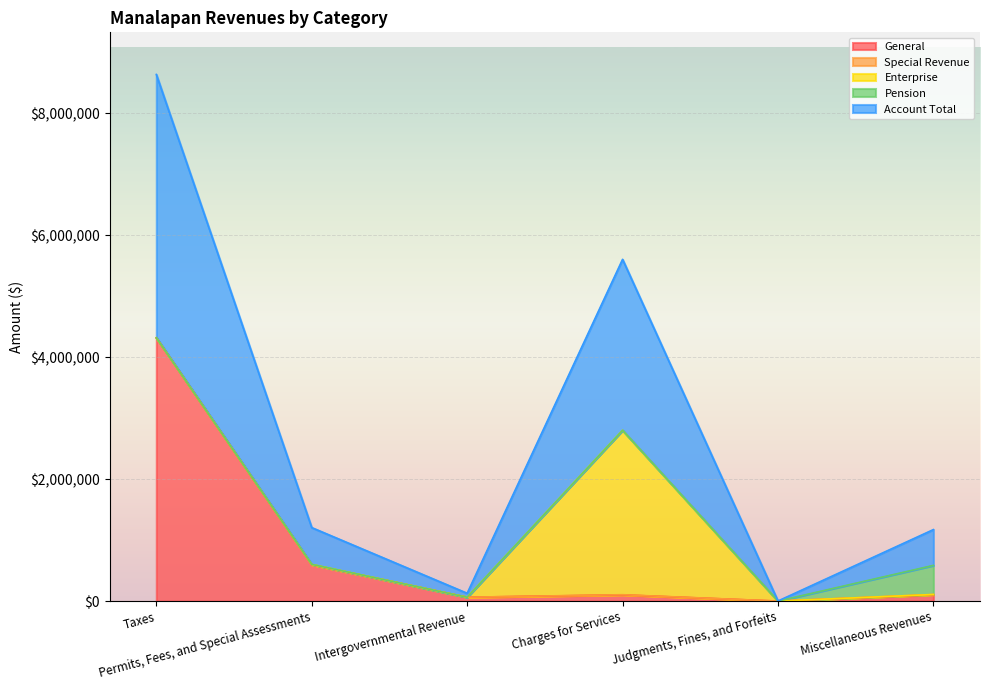

Reading left to right, extract all data points from this chart.

General: 4317400	596210	64566	102805	1324	104092
Special Revenue: 0	0	0	3080	0	5349
Enterprise: 0	6770	0	2695910	0	0
Pension: 0	0	0	0	0	477275
Account Total: 4317400	602980	64566	2801795	1324	586716